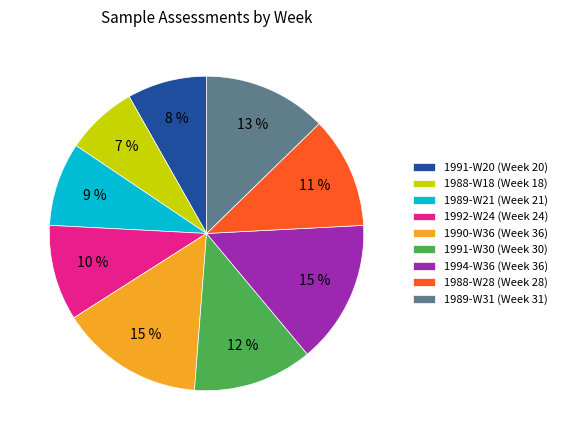

Which has a higher value, 1990-W36 (Week 36) or 1988-W18 (Week 18)?

1990-W36 (Week 36)